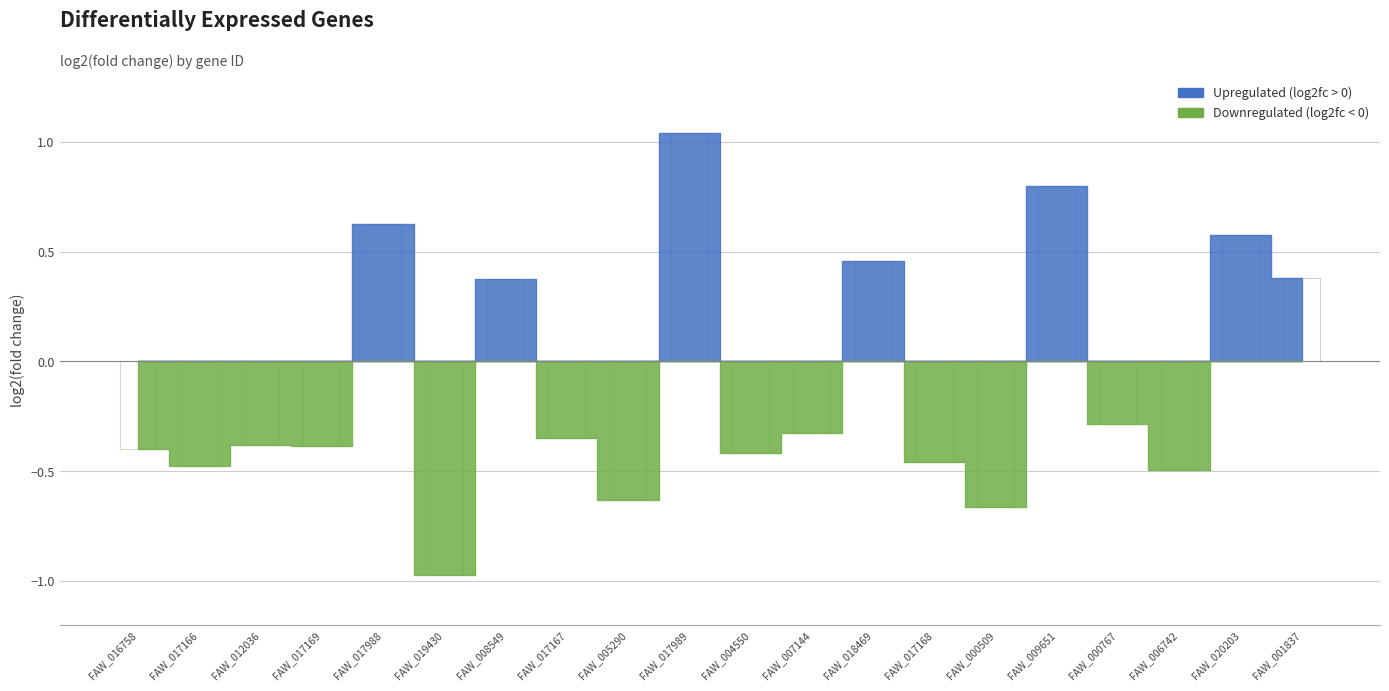

What are all the series names shown in the legend?

Upregulated (log2fc > 0), Downregulated (log2fc < 0)